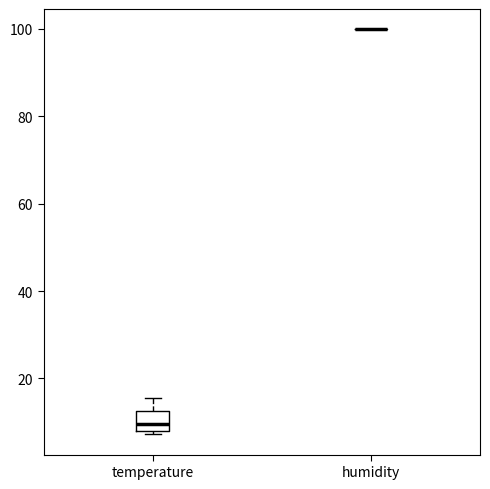

Reading left to right, transcribe this box plot: for each box, give where its median line is, the range the box spans, and where its two whiskers end, as read against the y-axis. The values are not printed on the chart, so give them approximately, as read against the axis.

temperature: median 10, box 8 to 12, whiskers 8 (just below the box's lower edge) to 16
humidity: box collapsed to a line at 100, whiskers 100 to 100